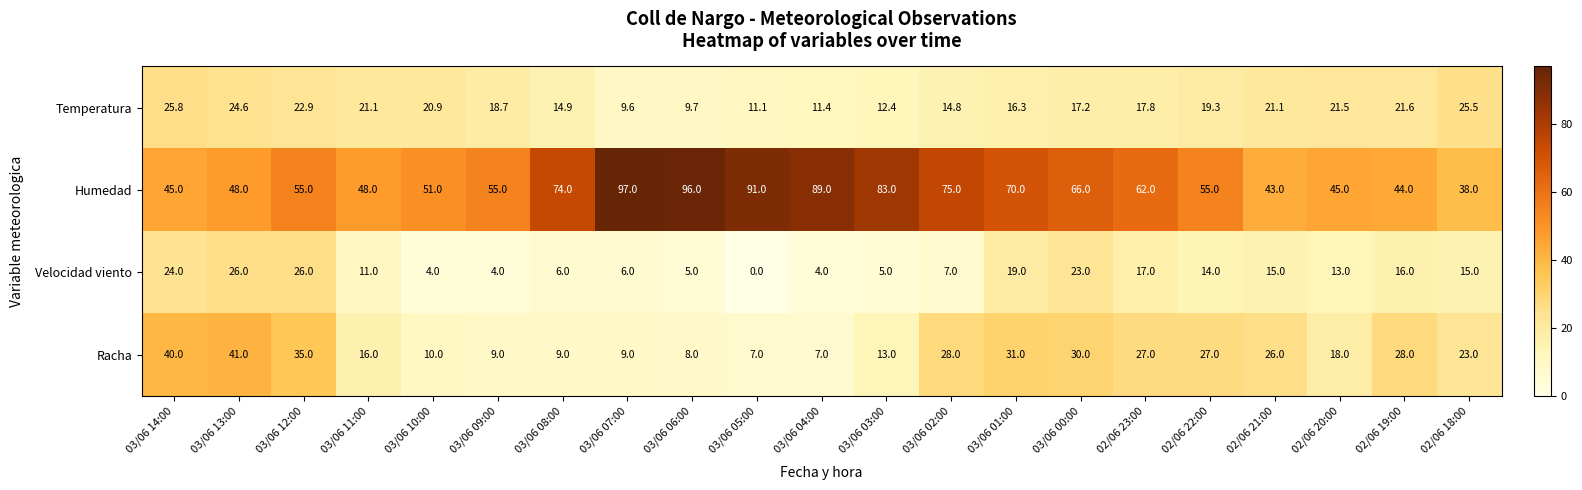

Count the number of categories in the chart.

21